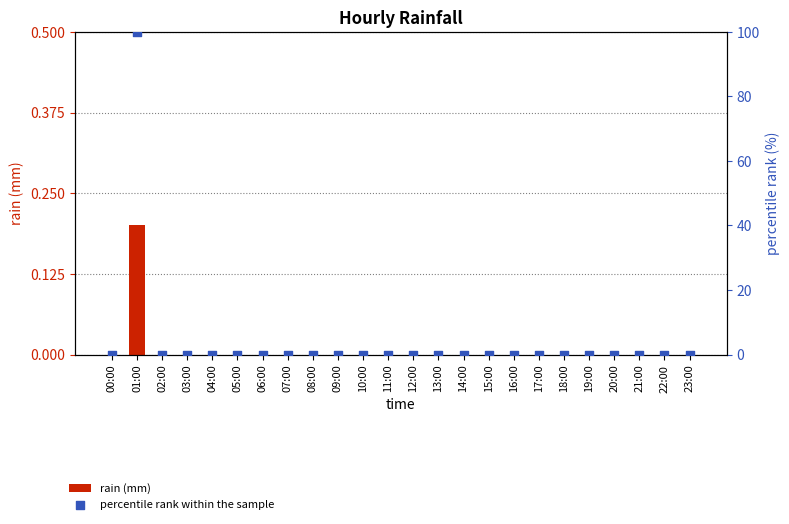

What are all the series names shown in the legend?

rain (mm), percentile rank within the sample